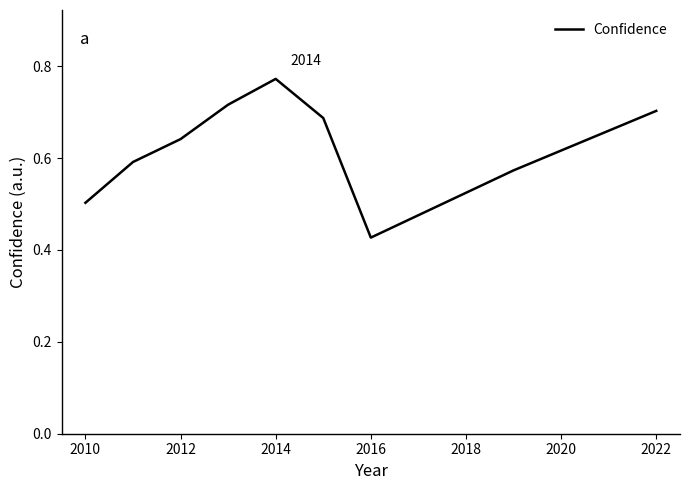

Count the values in the range 0 to 1.

9